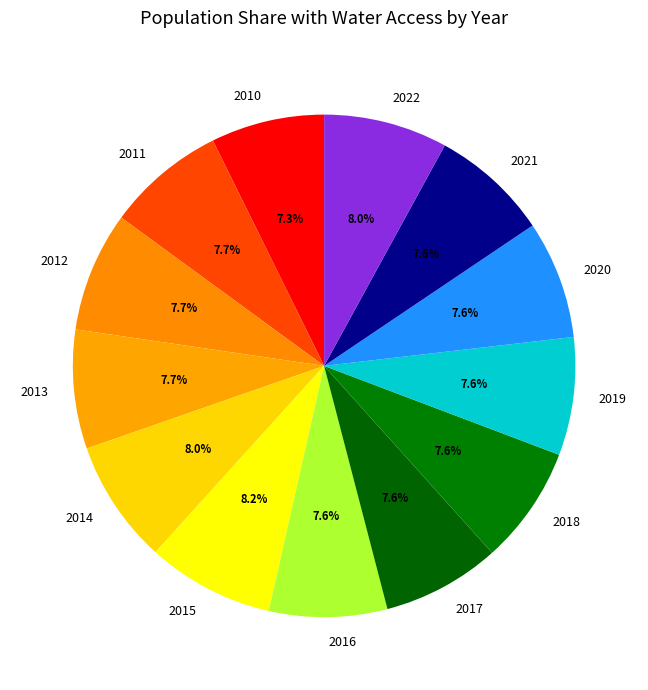

Is 2015 the majority of the pie?

No